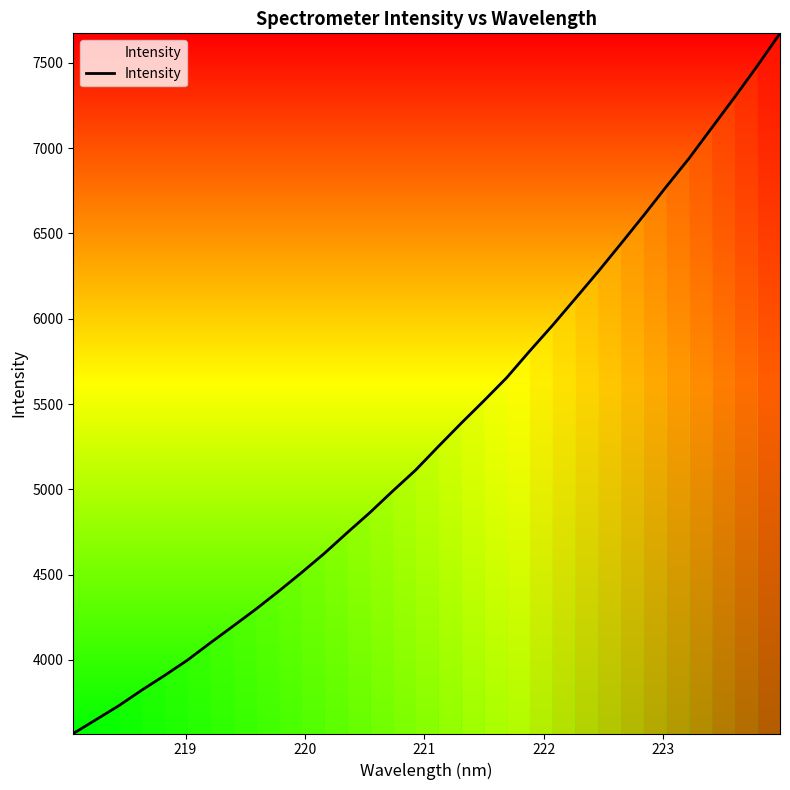

What is the maximum value shown in the chart?

7672.8